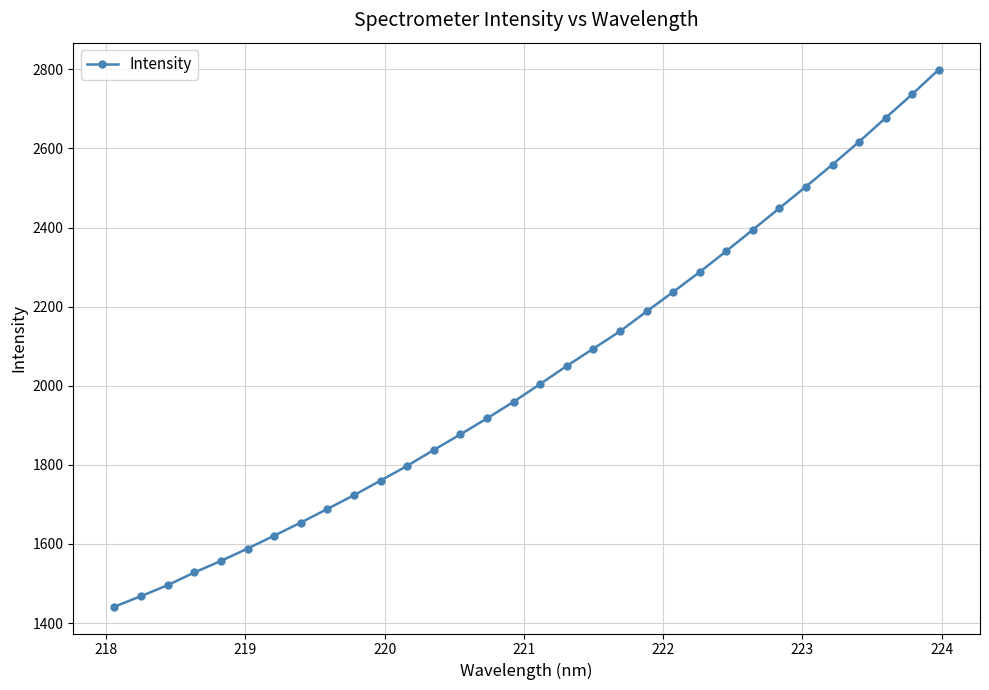

What is the sum of all values?

64990.2